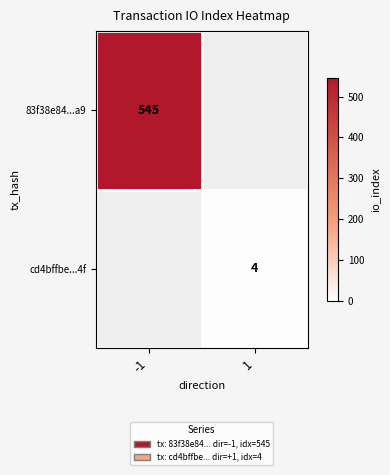

True or false: 83f38e84...a9 has a value of 545 at -1.

True